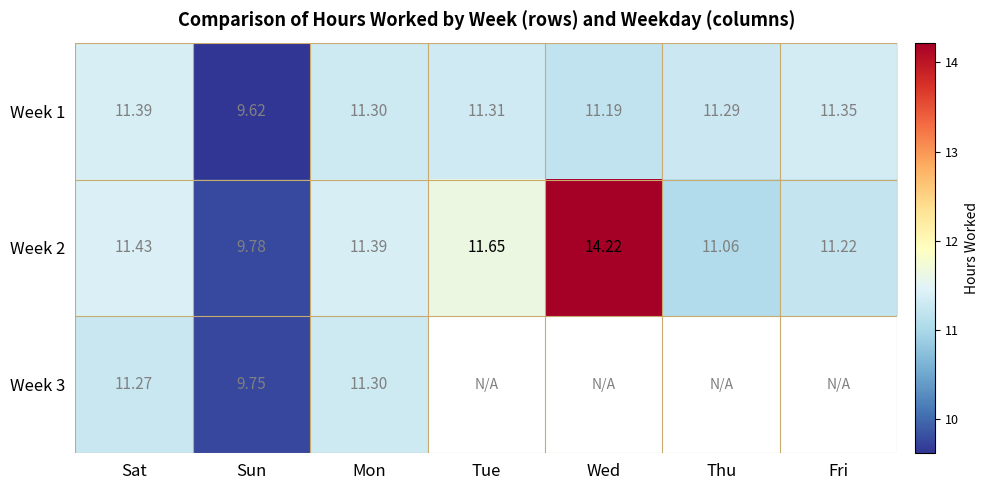

List the labels in order of Week 1 value, smallest first.

Sun, Wed, Thu, Mon, Tue, Fri, Sat